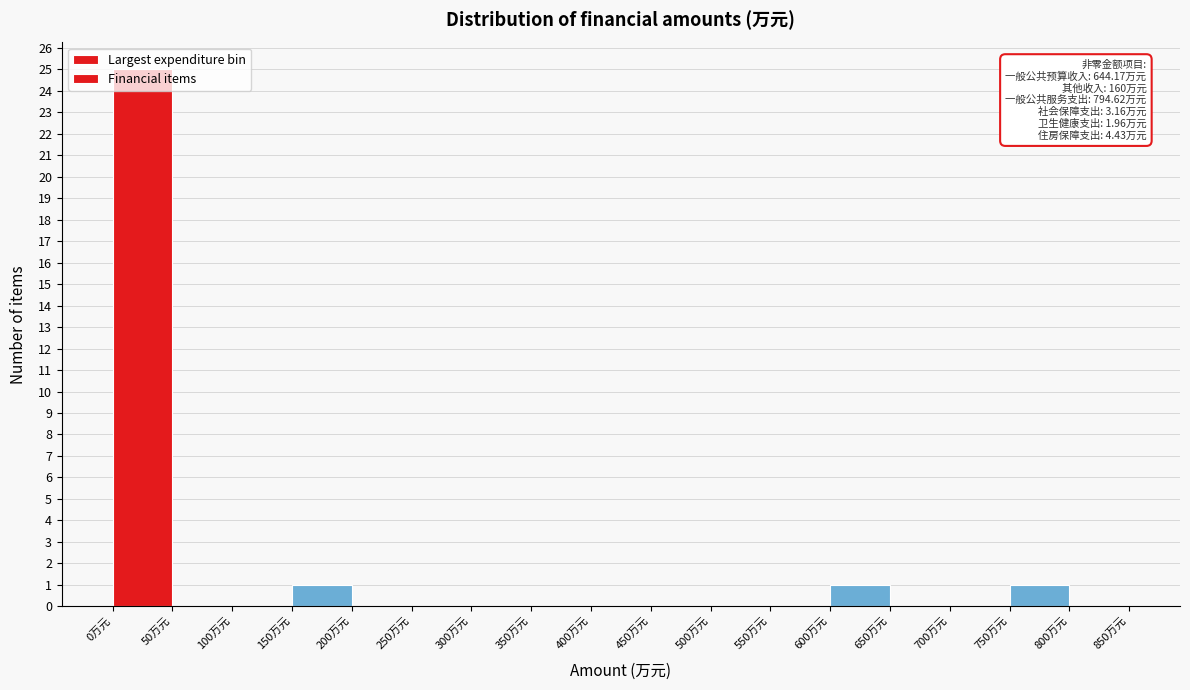

Which range on the x-axis has the tallest bar?

0 to 50